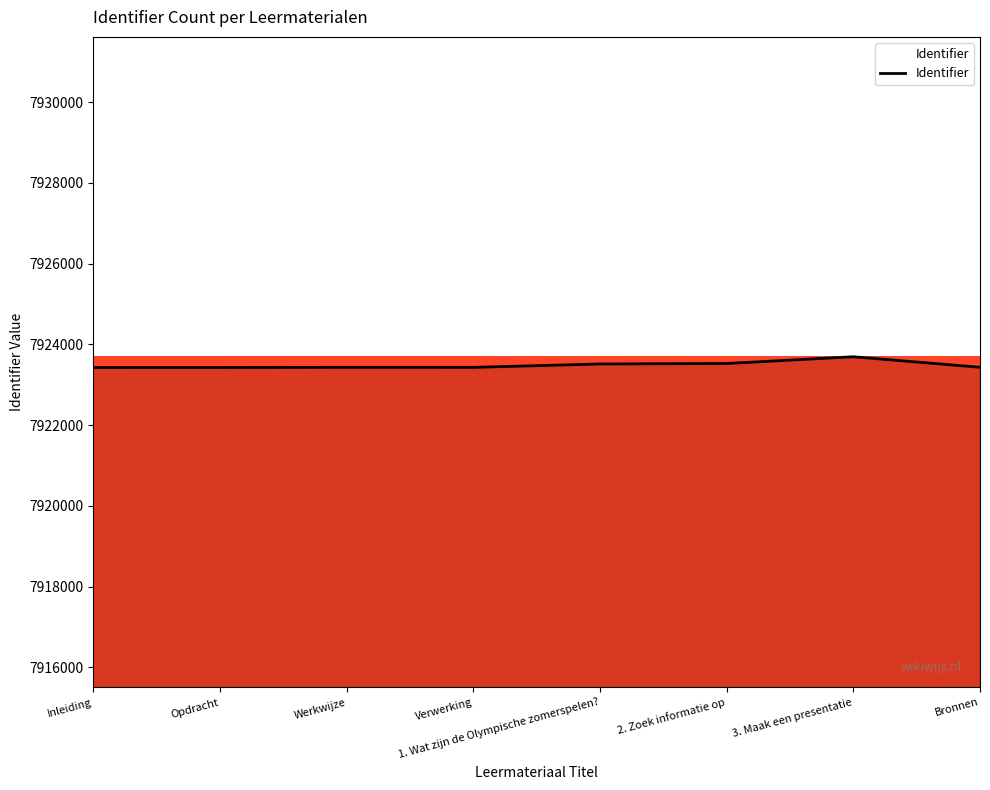

Which category has the highest value across all series?

3. Maak een presentatie